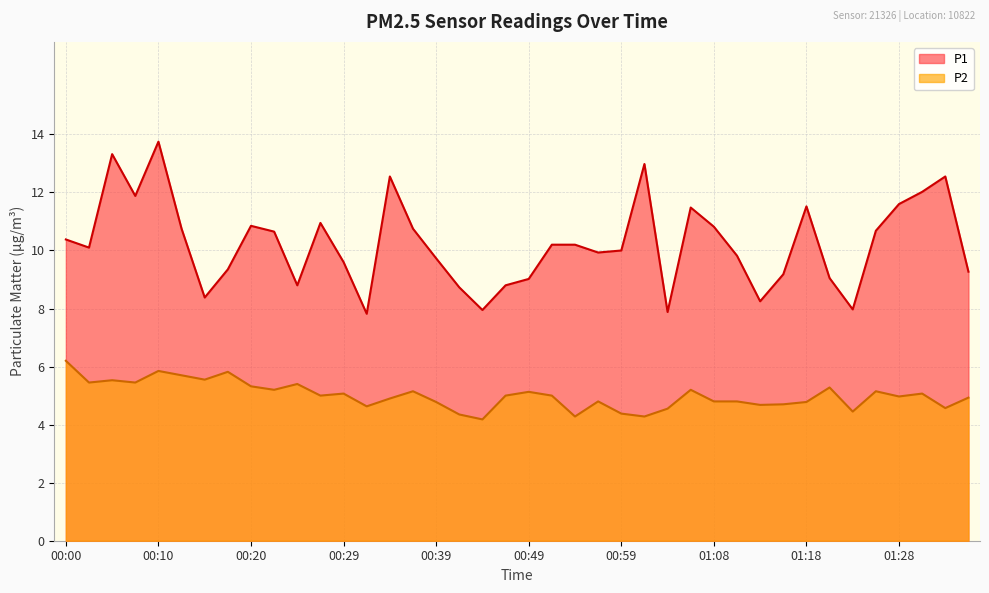

What is the minimum value shown in the chart?

4.2